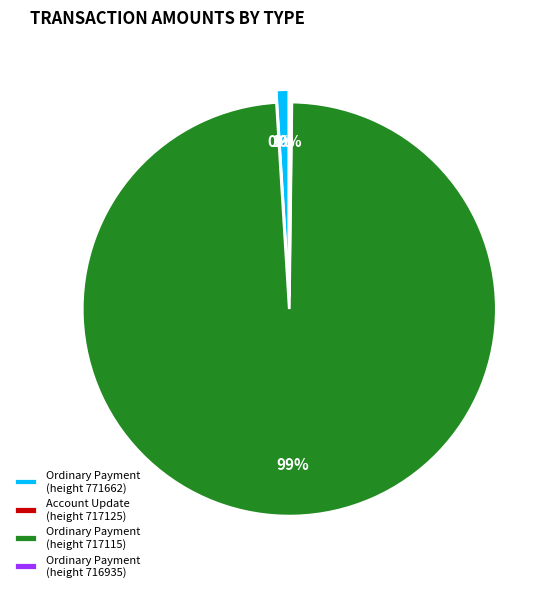

Count the number of slices in the pie.

4